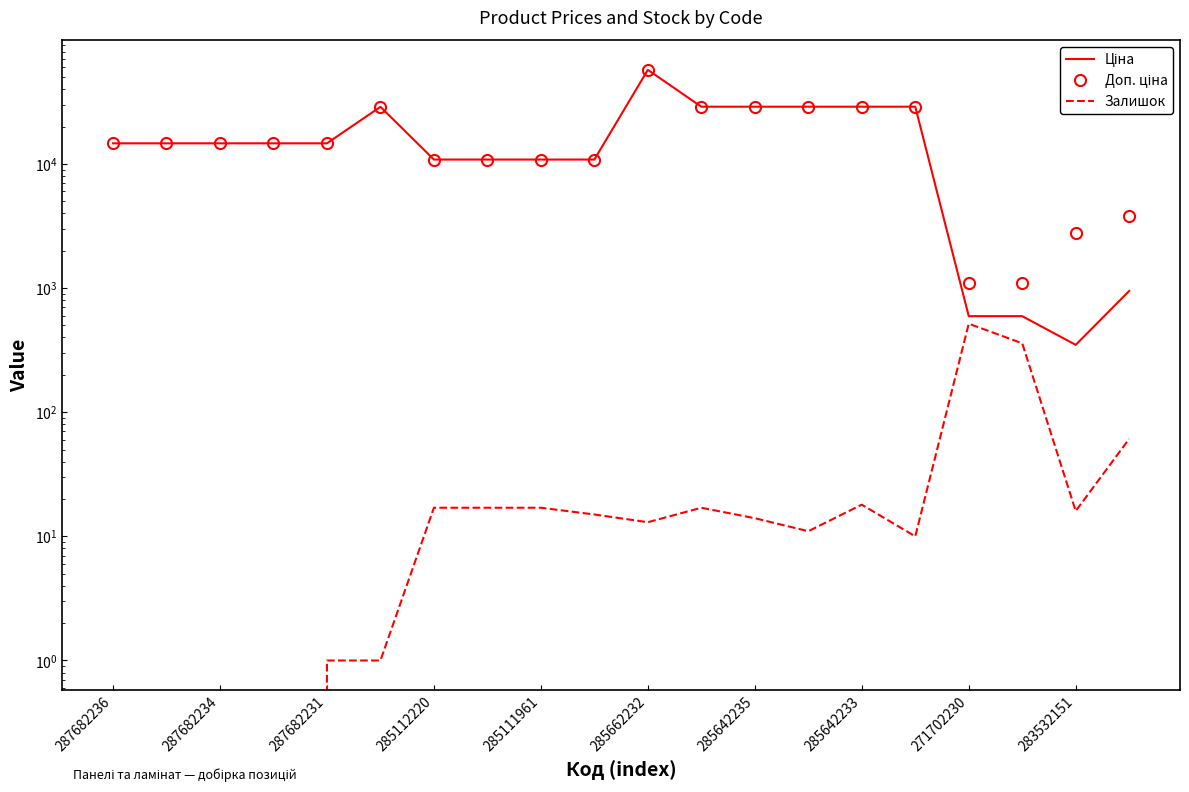

True or false: Залишок and Ціна cross at least once.

False